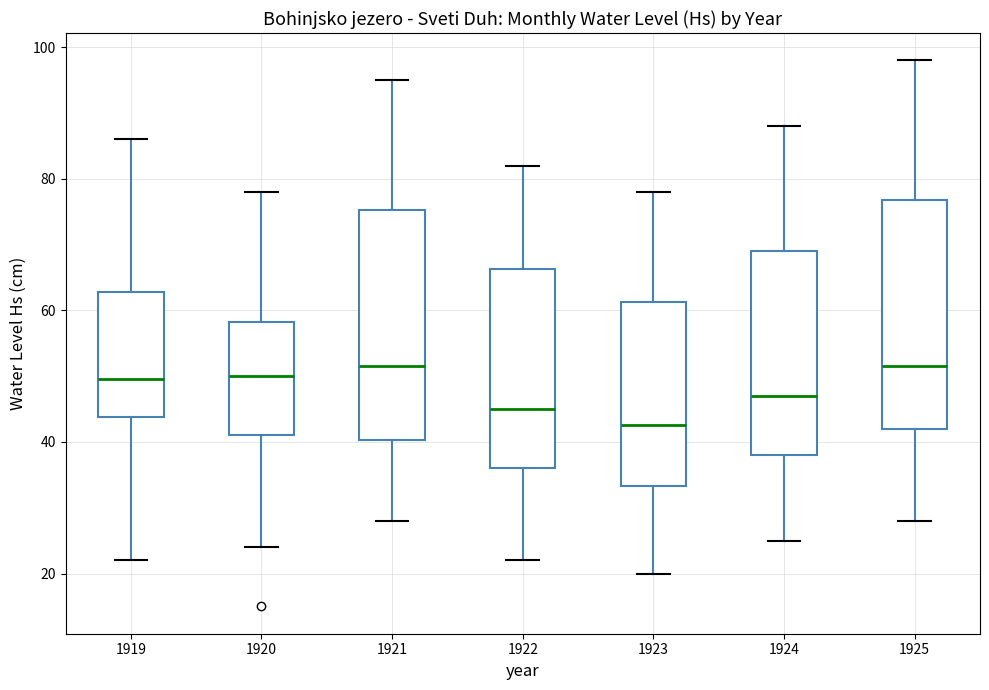

Which box has the lowest median line?

1923